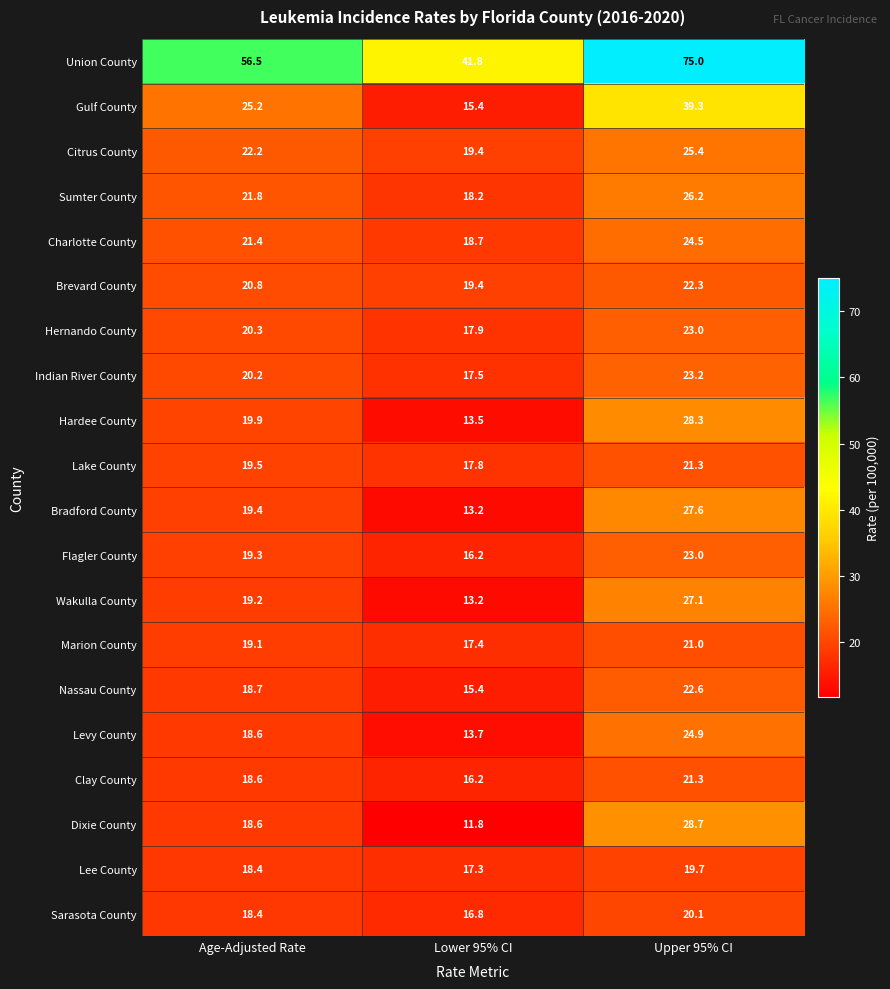

Which series has the widest spread of values?

Union County